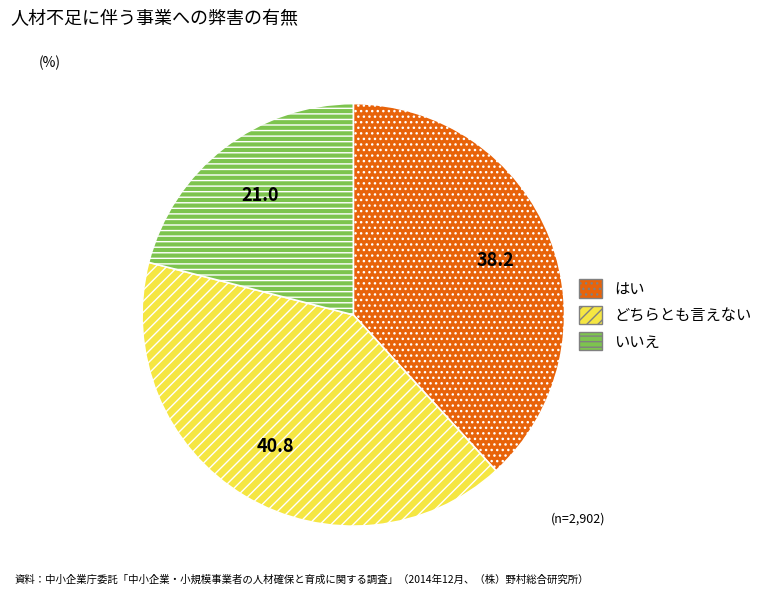

Rank the categories by value from highest to lowest.

どちらとも言えない, はい, いいえ